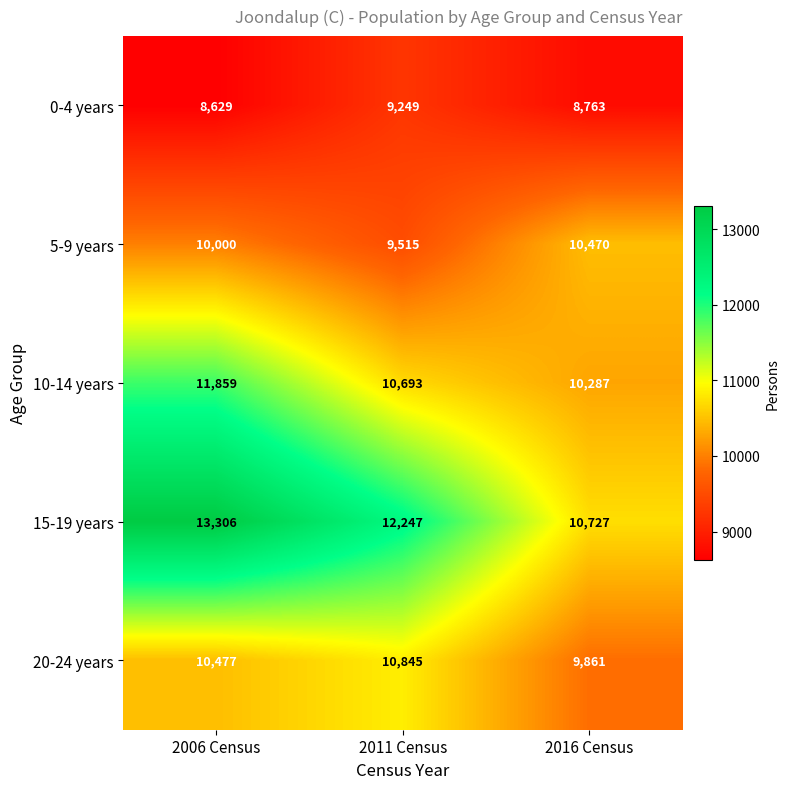

What is the smallest value displayed?

8629